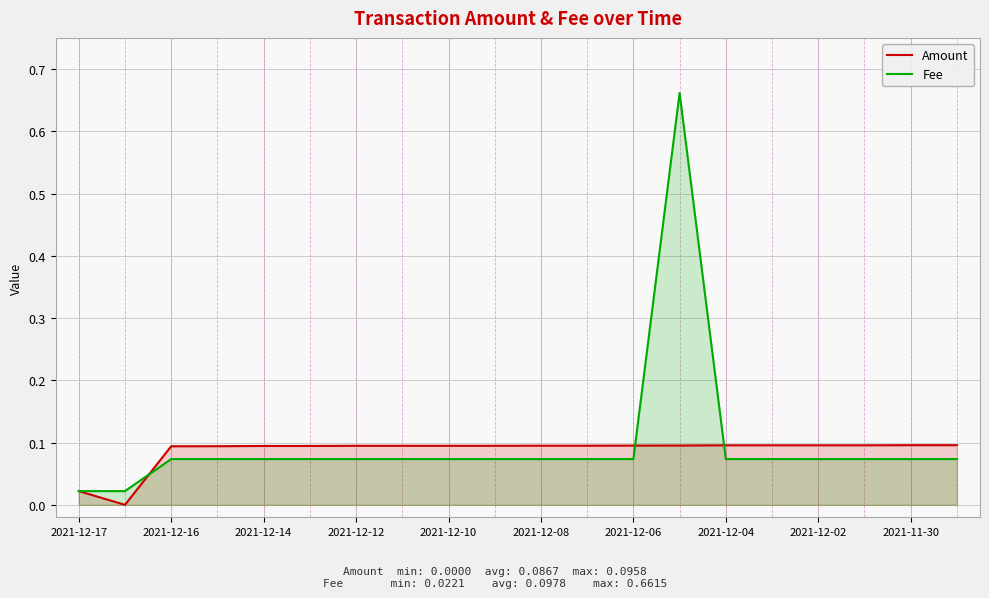

Is the value of Fee at 2021-12-02 greater than the value of Amount at 2021-12-16?

No